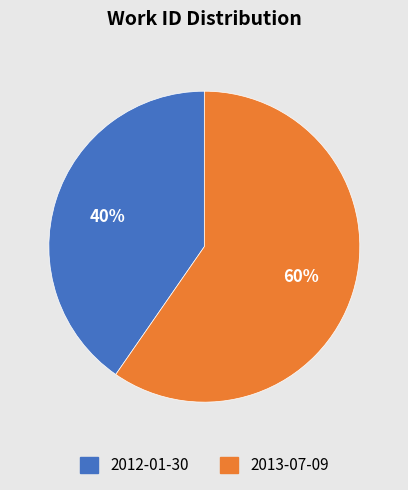

Is it true that 2012-01-30 is 53% of the pie?

False